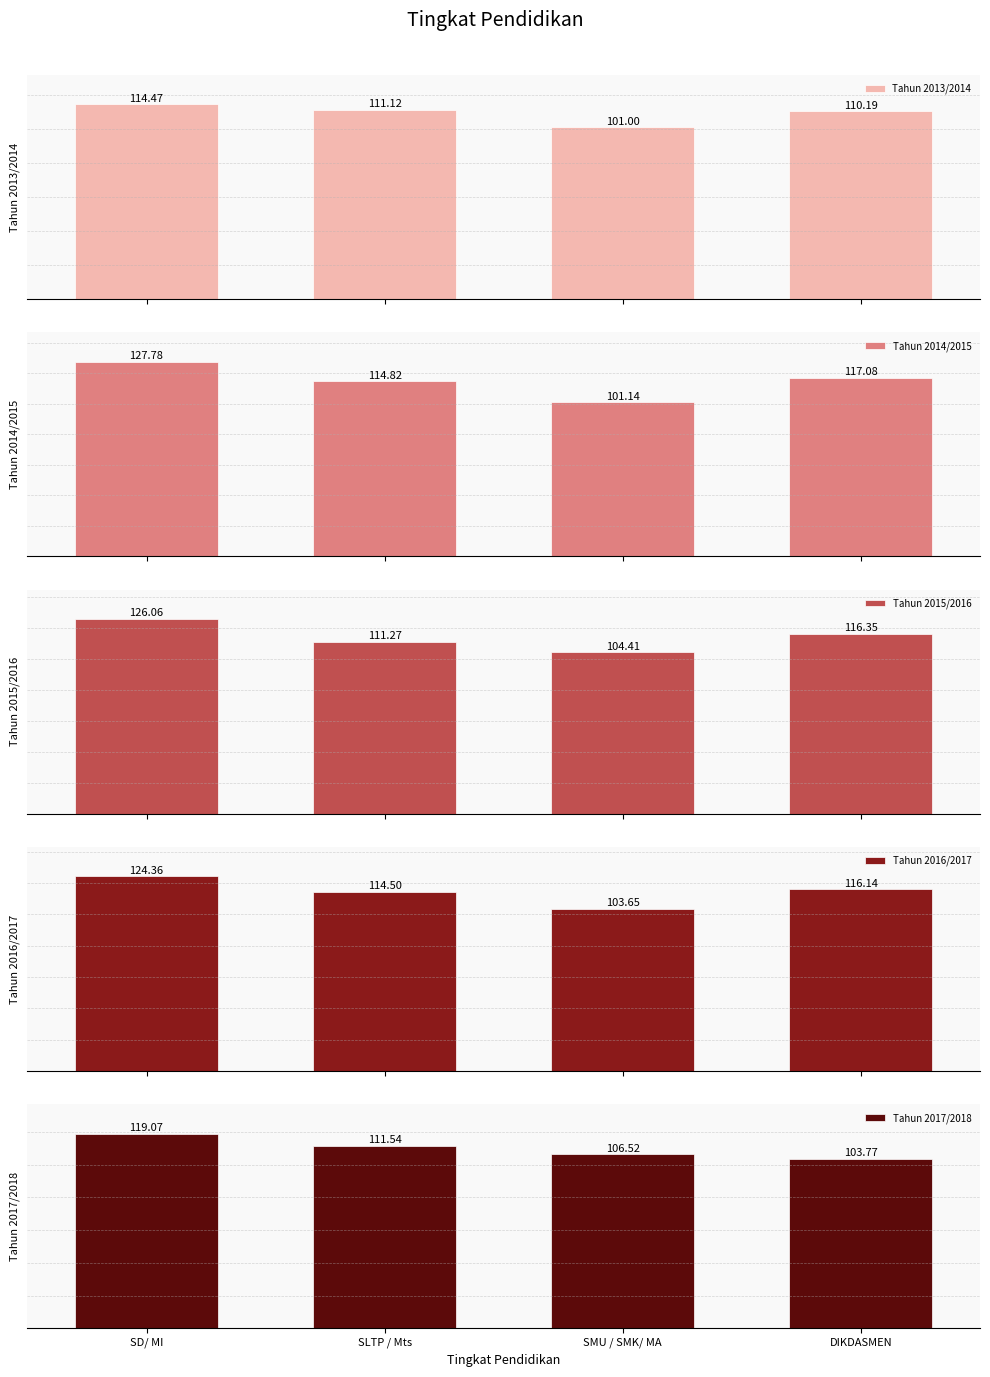

How many values in the Tahun 2016/2017 series exceed 116?

2